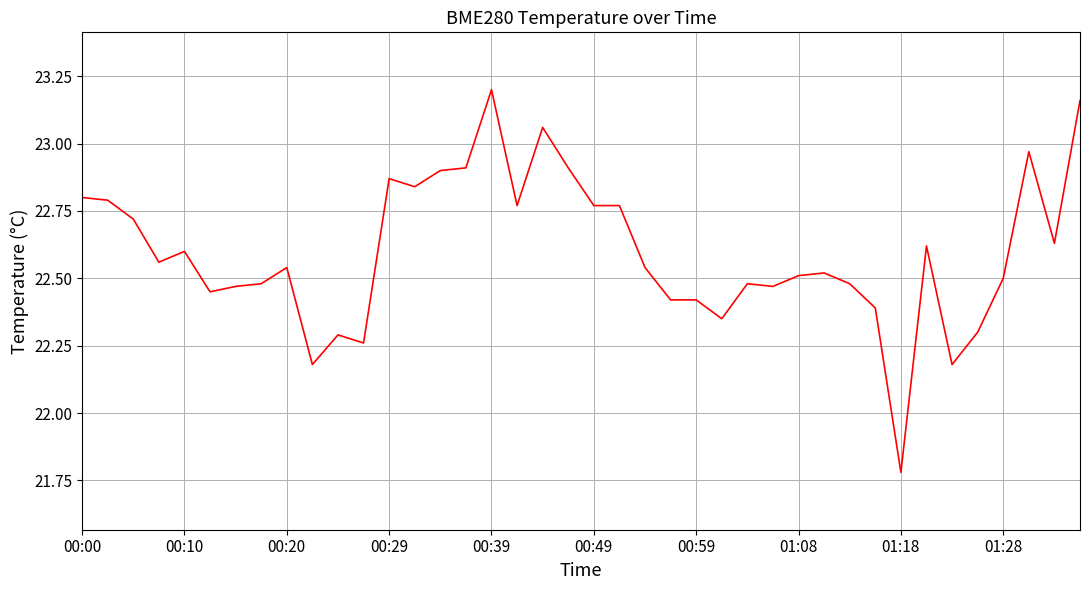

What is the difference between the maximum and minimum values?

1.4